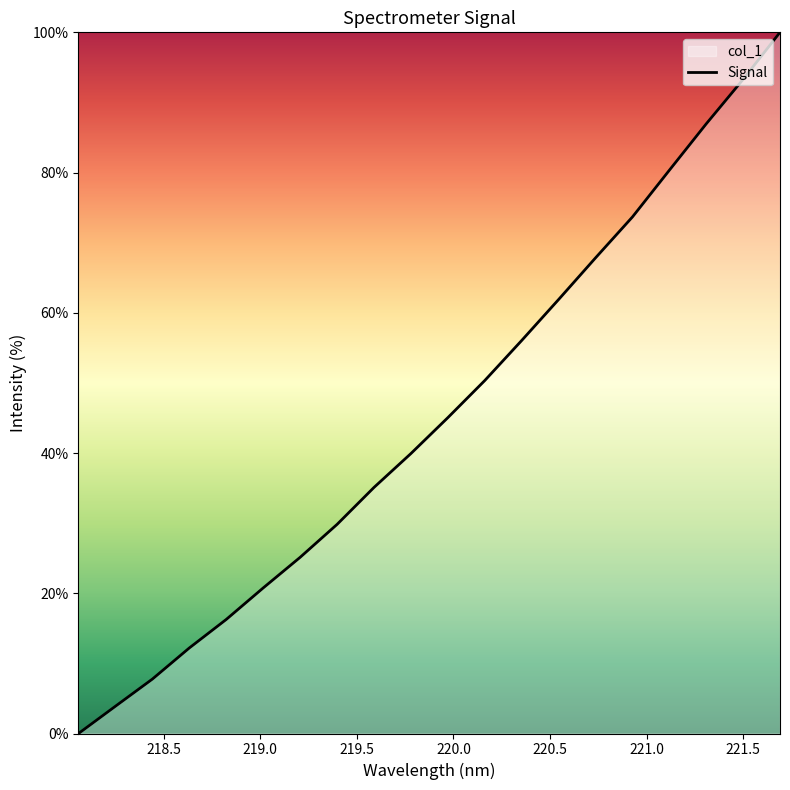

What is the greatest value displayed?

100.0